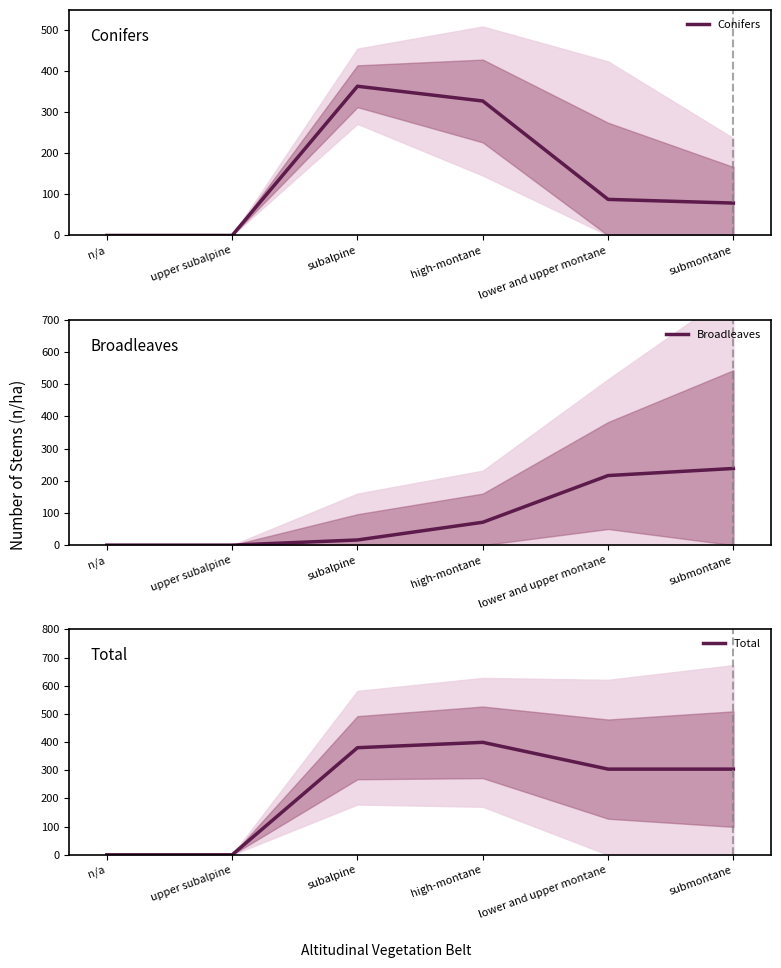

The value of Total at upper subalpine is 256. True or false?

False